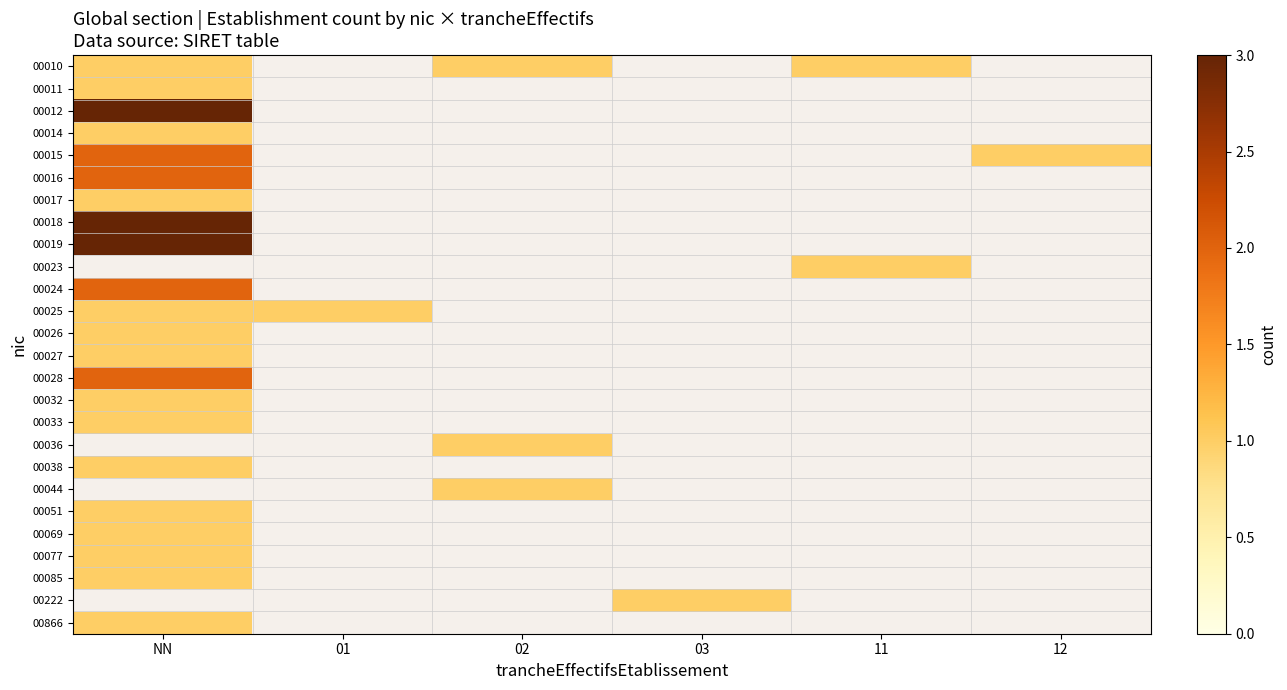

Count the number of categories in the chart.

6